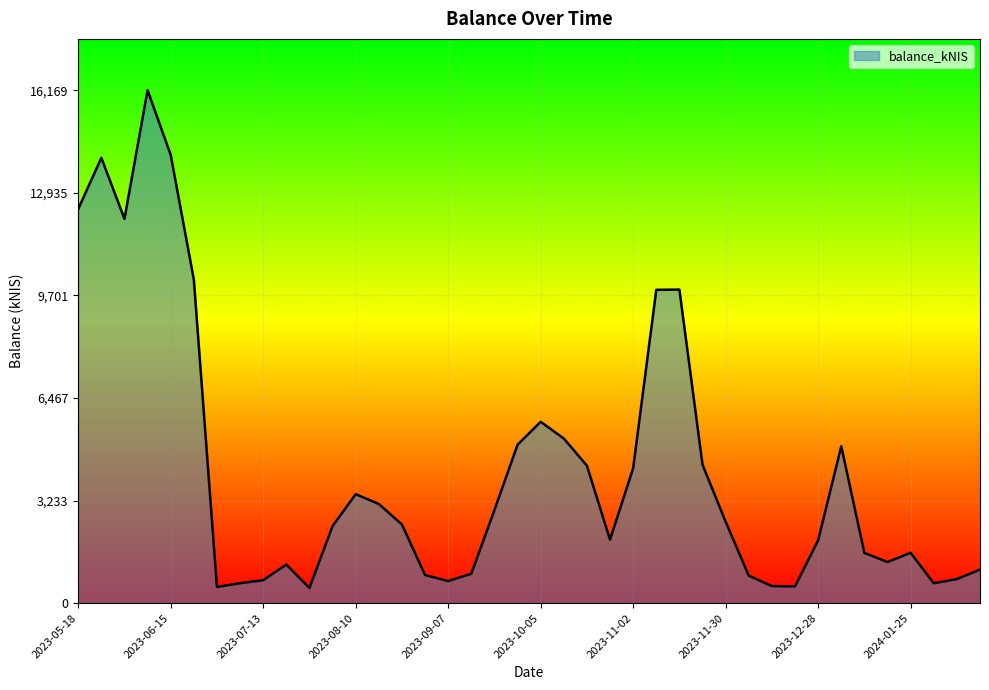

What is the sum of all values?

168535.2